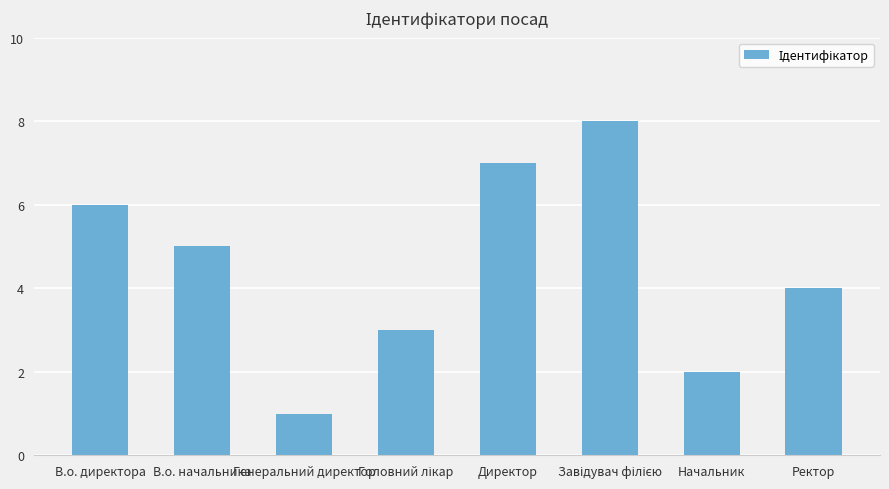

What is the difference between the second highest and second lowest values?

5